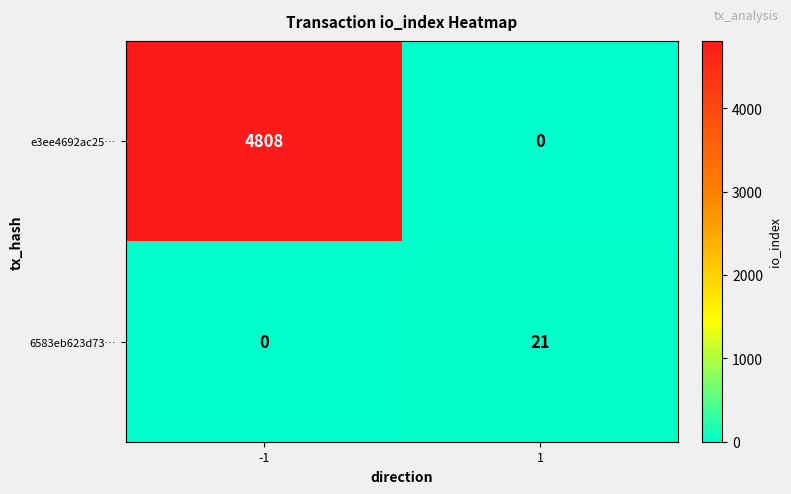

Rank the series by their maximum value, from highest to lowest.

e3ee4692ac25…, 6583eb623d73…